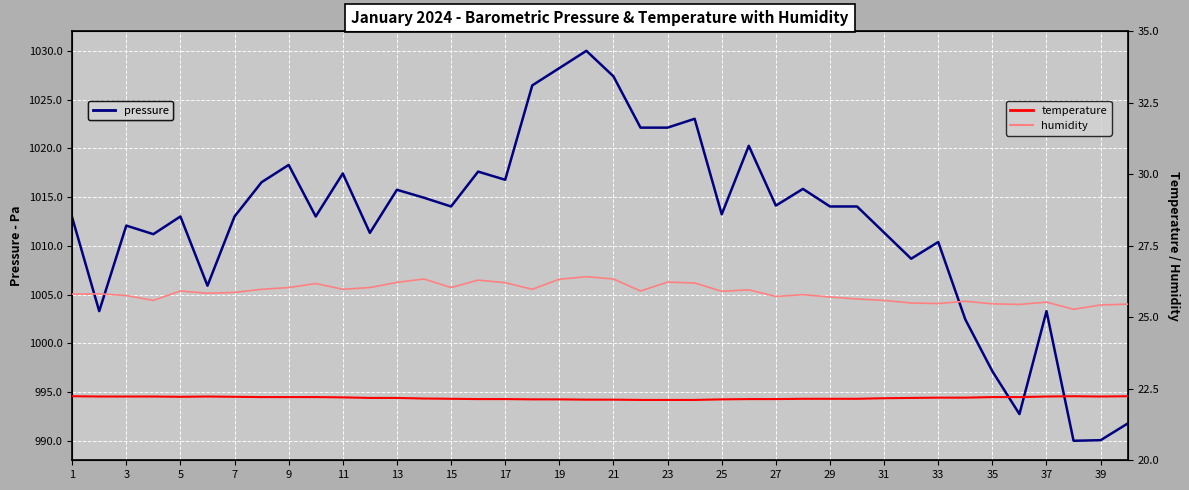

What is the sum of the temperature values at 33 and 11?

44.4